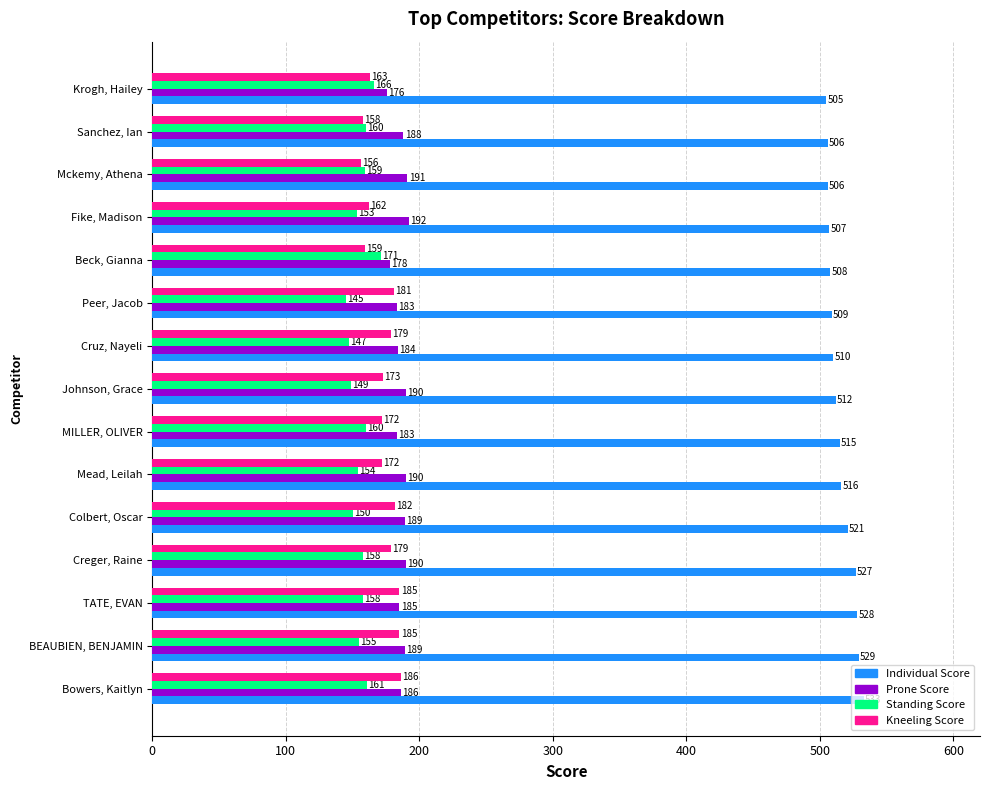

At which category is the sum across all series the highest?

Bowers, Kaitlyn